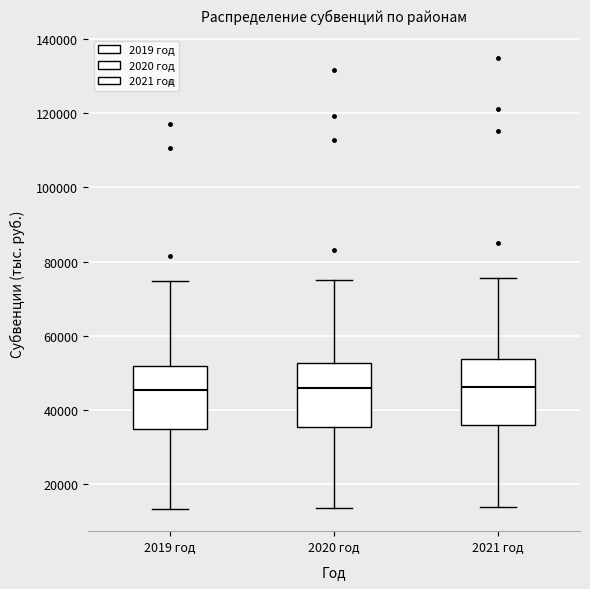

Reading left to right, transcribe this box plot: for each box, give where its median line is, the range the box spans, and where its two whiskers end, as read against the y-axis. The values are not printed on the chart, so give them approximately, as read against the axis.

2019 год: median 46000, box 34000 to 52000, whiskers 14000 to 74000
2020 год: median 46000, box 36000 to 52000, whiskers 14000 to 74000
2021 год: median 46000, box 36000 to 54000, whiskers 14000 to 76000